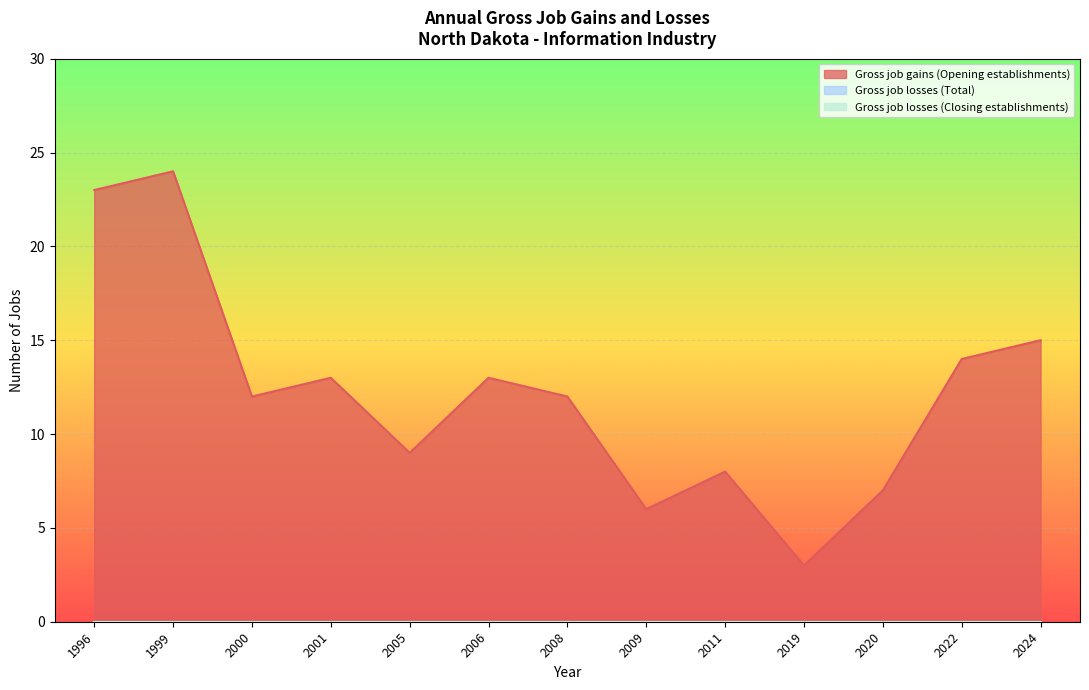

What is the value of the Gross job gains (Opening establishments) point at the 3rd from the left?

12